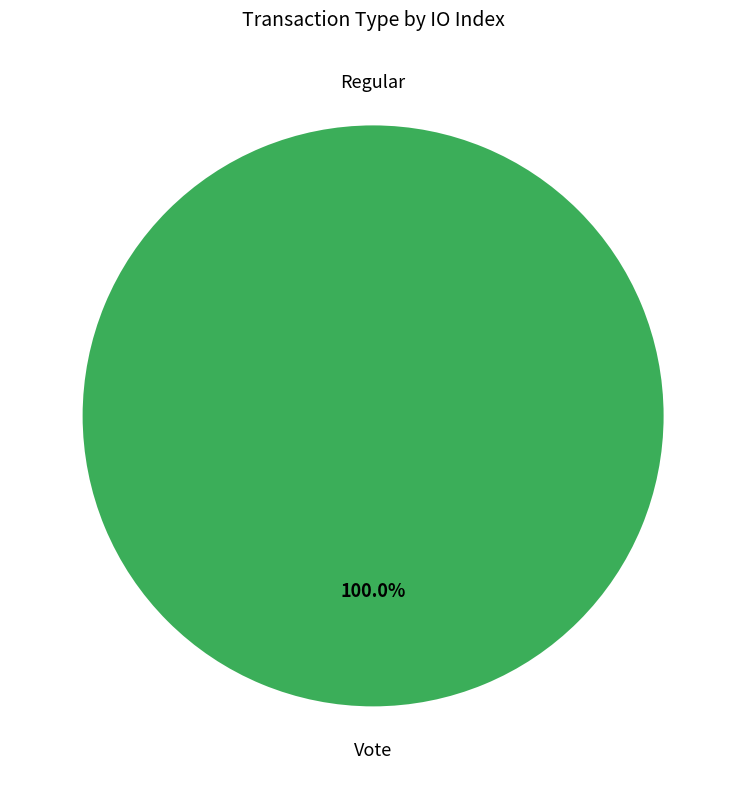

Rank the categories by value from highest to lowest.

Vote, Regular